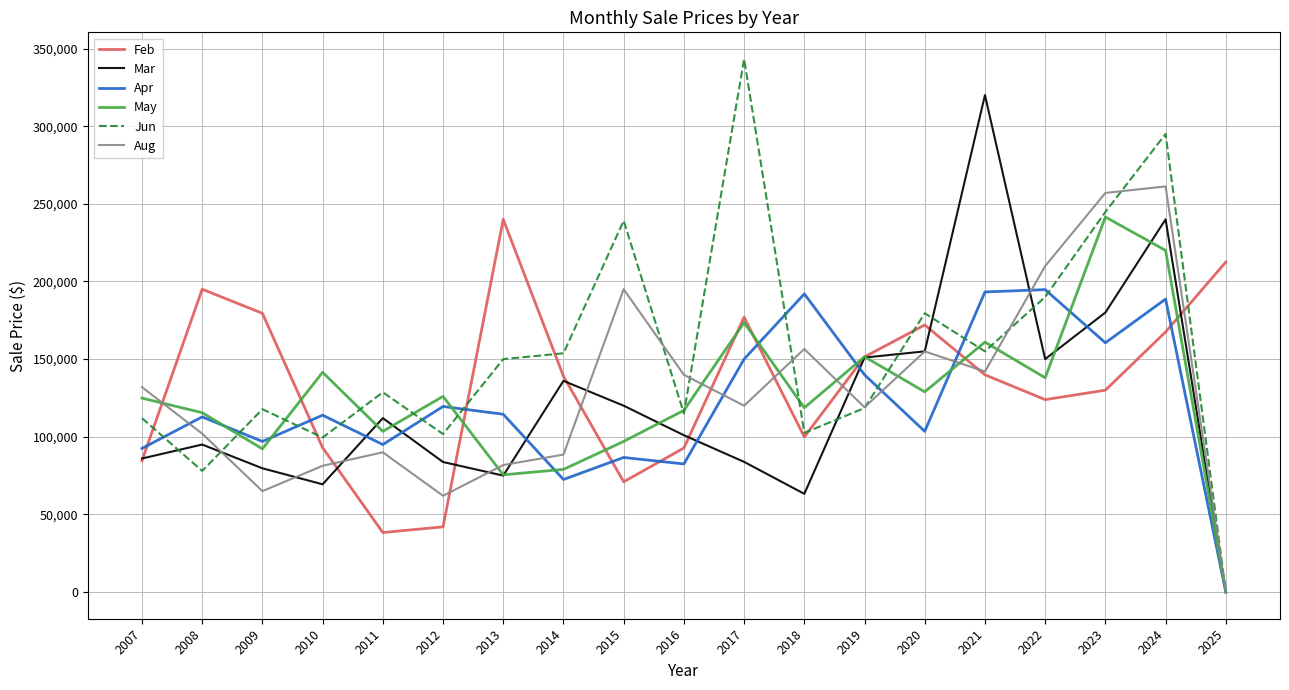

The value of Mar at 2012 is 83750. True or false?

True